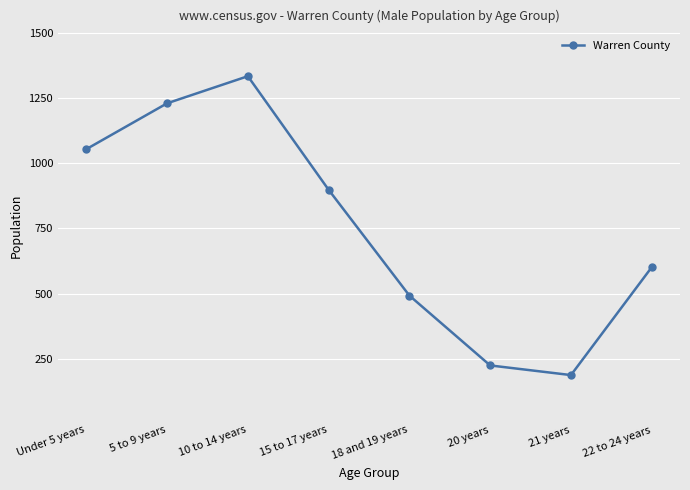

List the labels in order of value, smallest first.

21 years, 20 years, 18 and 19 years, 22 to 24 years, 15 to 17 years, Under 5 years, 5 to 9 years, 10 to 14 years